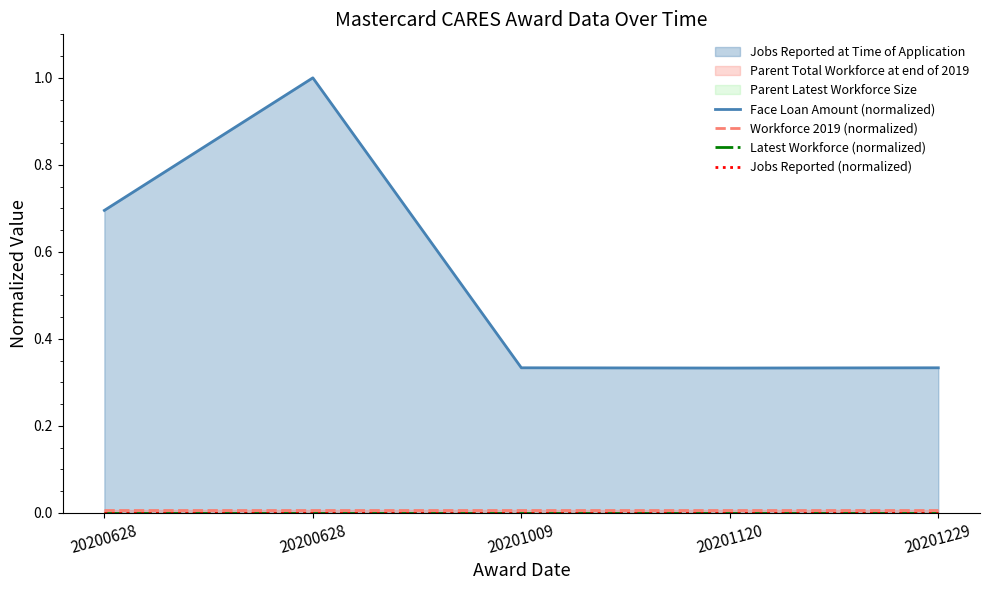

The value of Latest Workforce (normalized) at 20201009 is 0.0. True or false?

True